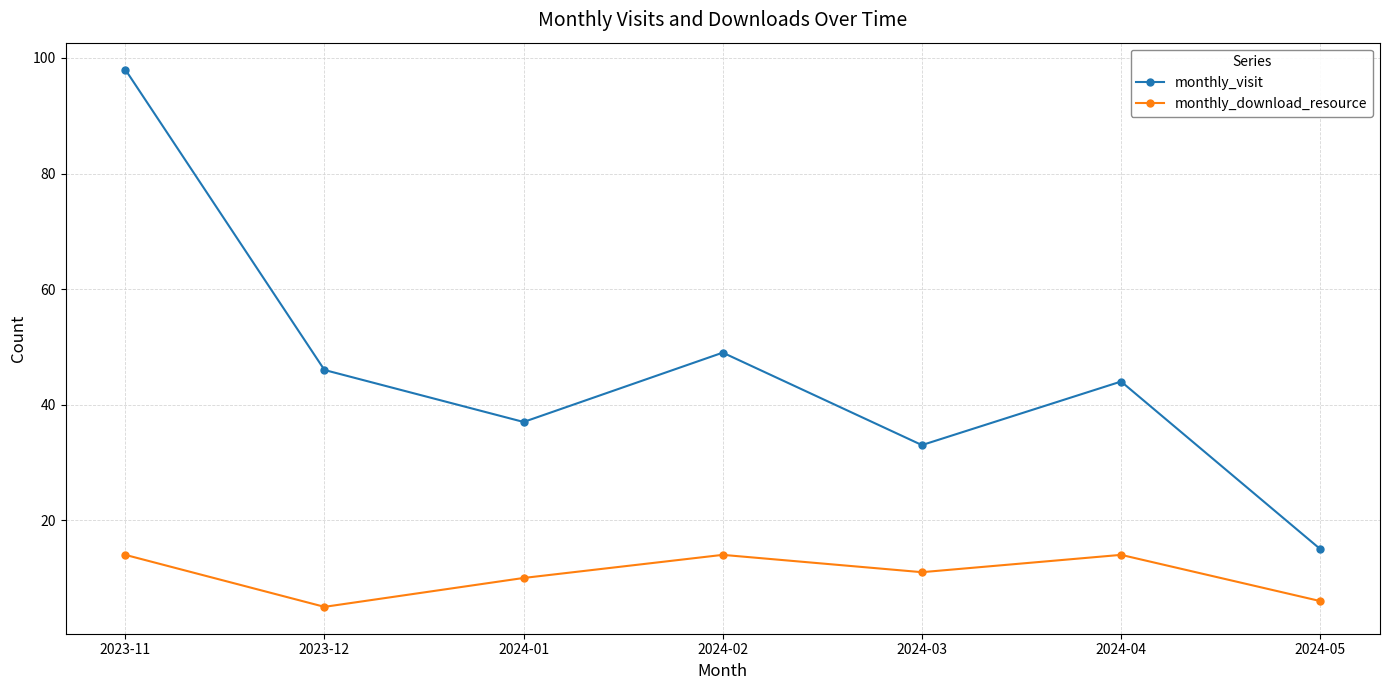

Is it true that monthly_download_resource equals 24 at 2023-11?

False